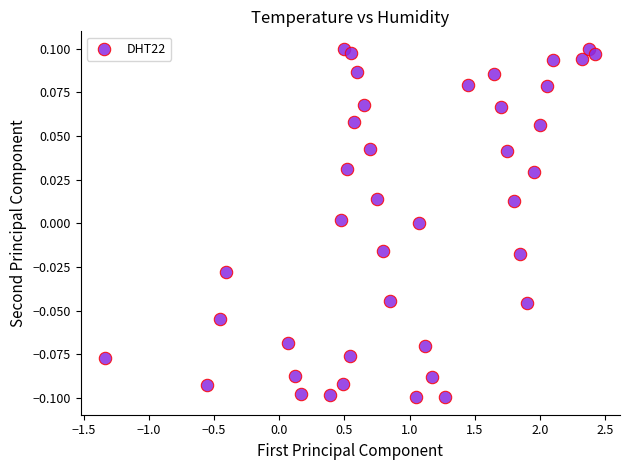

What is the range of X values (max minus min)?

3.8